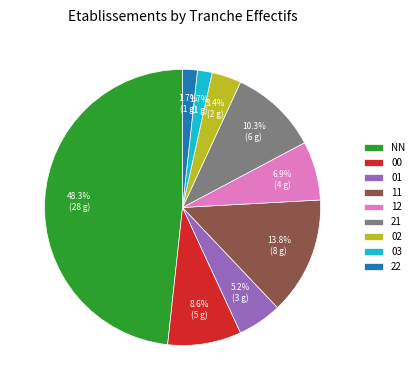

To the nearest percent, what portion does 11 represent?

14%